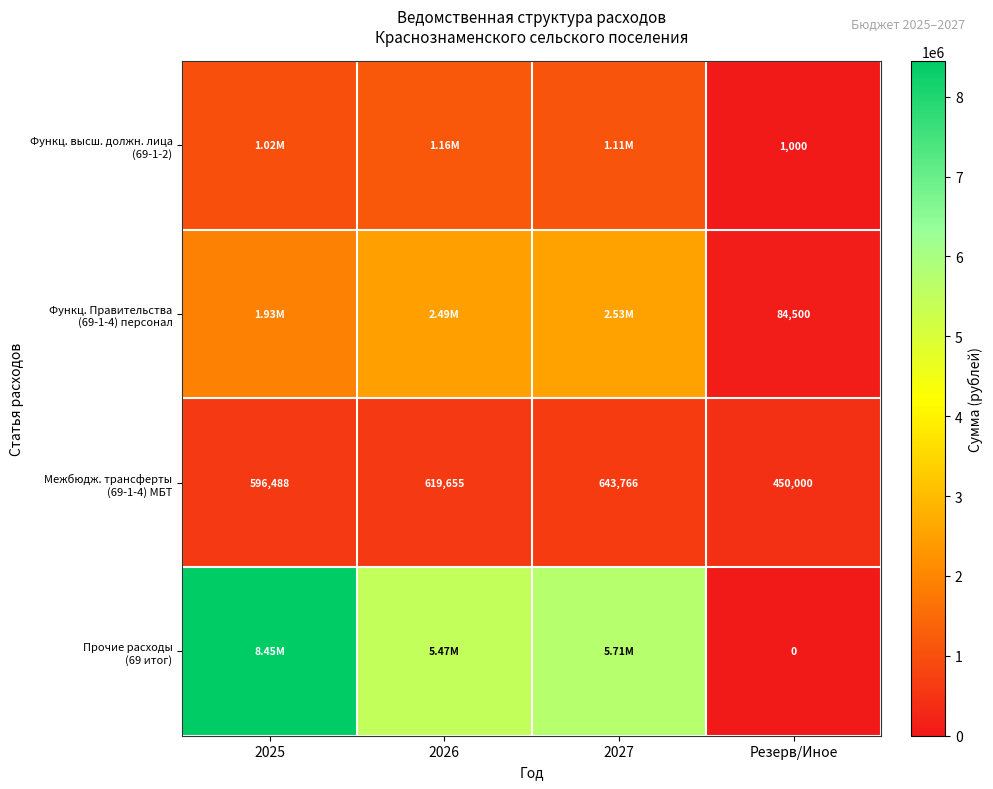

What is the total value across all series at Резерв/Иное?

535500